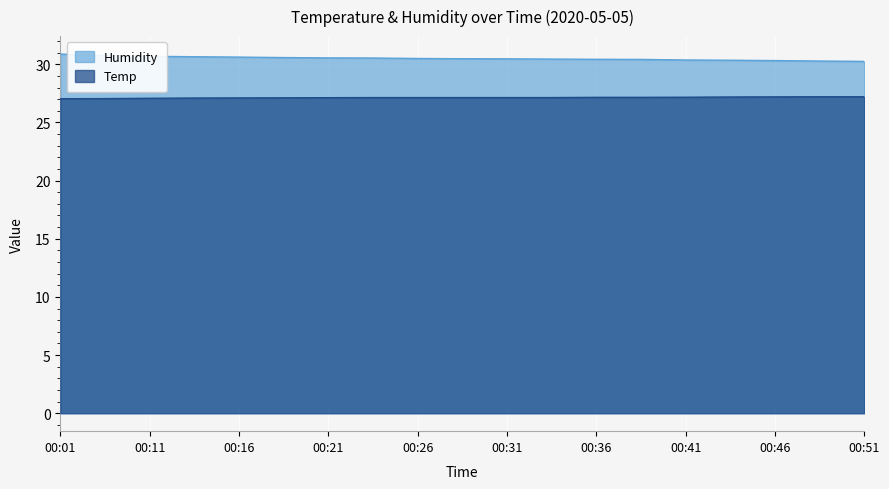

At which category is the sum across all series the highest?

00:01